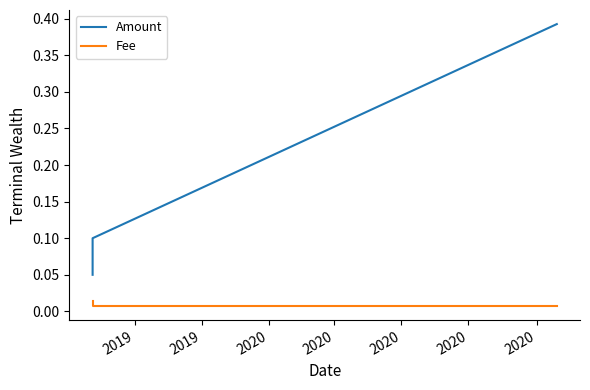

At which label does Amount reach its peak?

2020